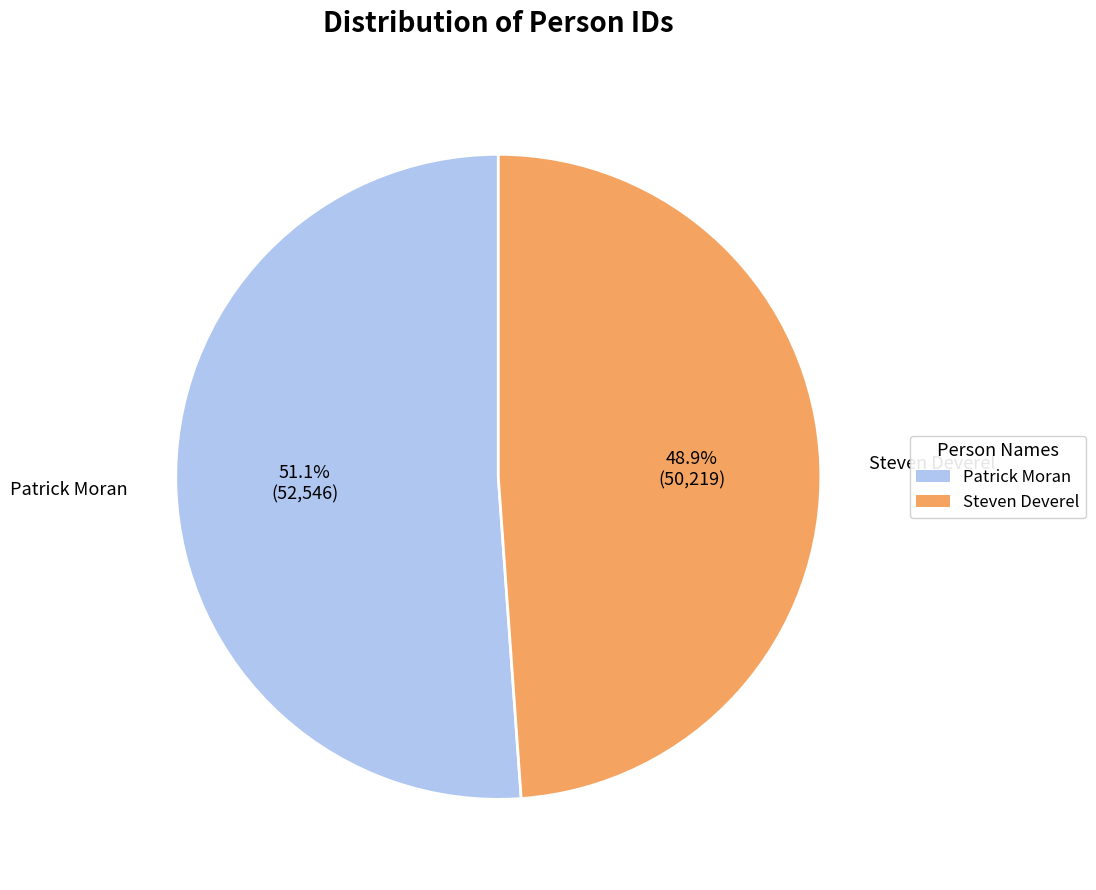

Rank the categories by value from lowest to highest.

Steven Deverel, Patrick Moran